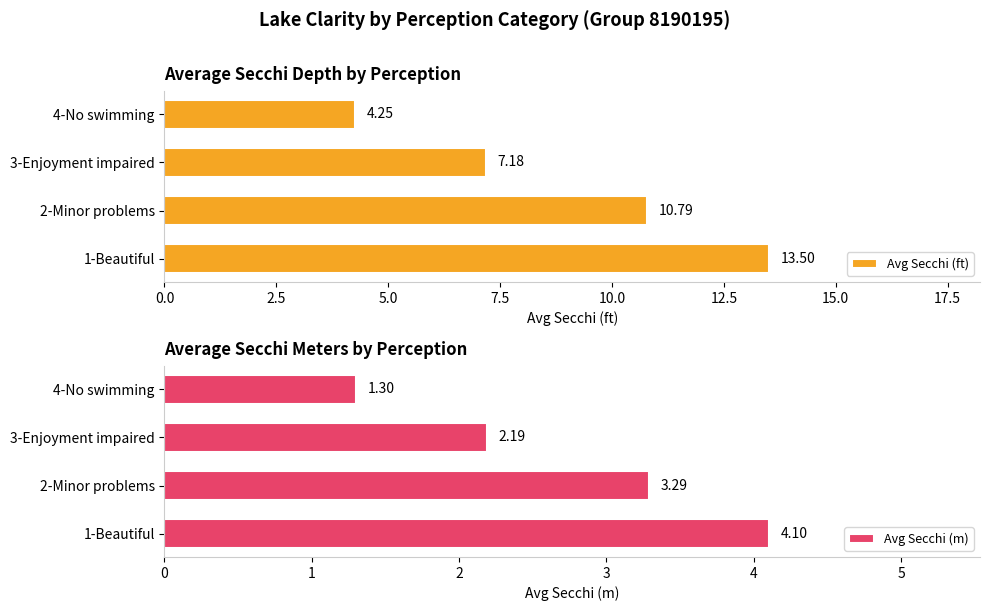

What is the difference between the second highest and minimum values in the Avg Secchi (ft) series?

6.5